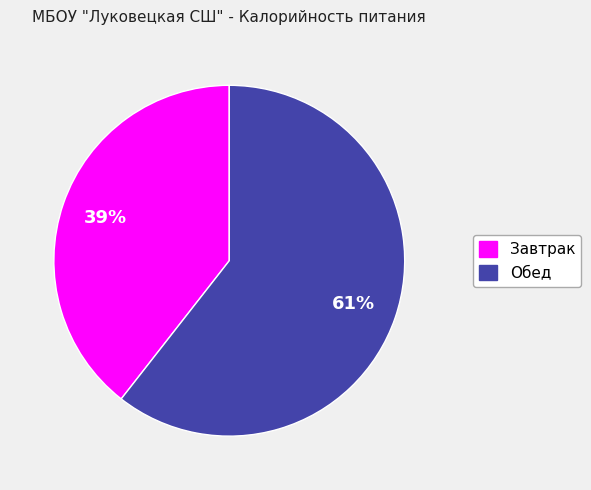

To the nearest percent, what is the combined percentage of Обед and Завтрак?

100%